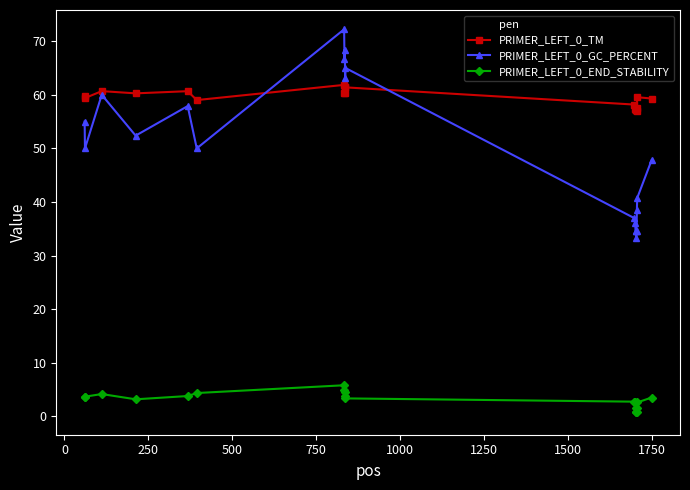

Which series has the largest total across all categories?

PRIMER_LEFT_0_TM